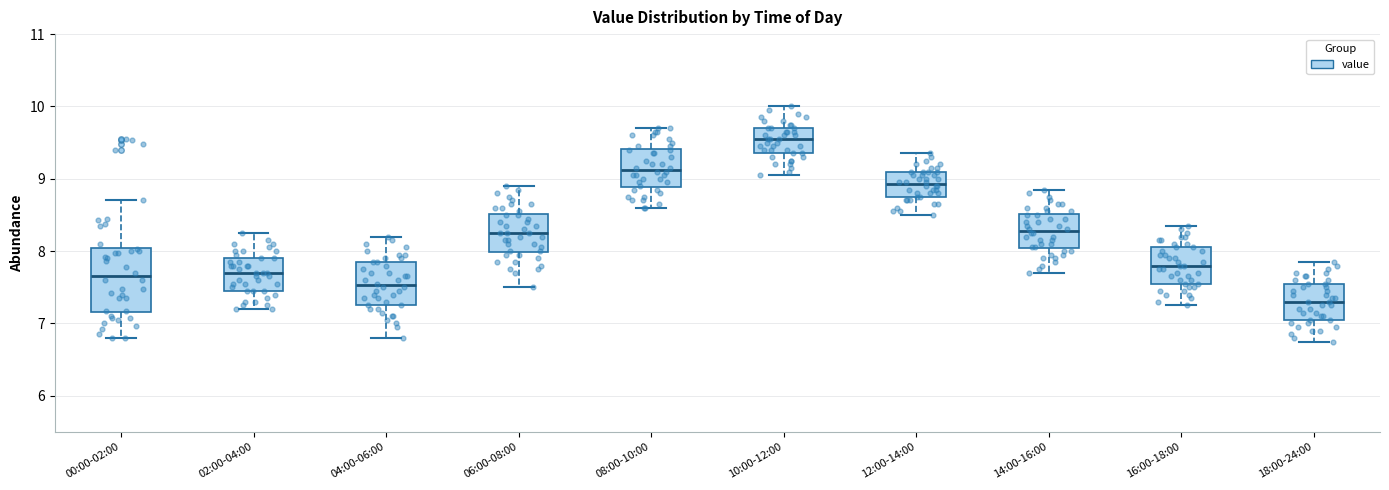

Reading left to right, transcribe this box plot: for each box, give where its median line is, the range the box spans, and where its two whiskers end, as read against the y-axis. The values are not printed on the chart, so give them approximately, as read against the axis.

00:00-02:00: median 7.7, box 7.2 to 8.0, whiskers 6.8 to 8.7
02:00-04:00: median 7.7, box 7.5 to 7.9, whiskers 7.2 to 8.3
04:00-06:00: median 7.5, box 7.3 to 7.9, whiskers 6.8 to 8.2
06:00-08:00: median 8.3, box 8.0 to 8.5, whiskers 7.5 to 8.9
08:00-10:00: median 9.1, box 8.9 to 9.4, whiskers 8.6 to 9.7
10:00-12:00: median 9.6, box 9.4 to 9.7, whiskers 9.1 to 10.0
12:00-14:00: median 8.9, box 8.8 to 9.1, whiskers 8.5 to 9.4
14:00-16:00: median 8.3, box 8.0 to 8.5, whiskers 7.7 to 8.9
16:00-18:00: median 7.8, box 7.6 to 8.1, whiskers 7.3 to 8.4
18:00-24:00: median 7.3, box 7.1 to 7.6, whiskers 6.8 to 7.9